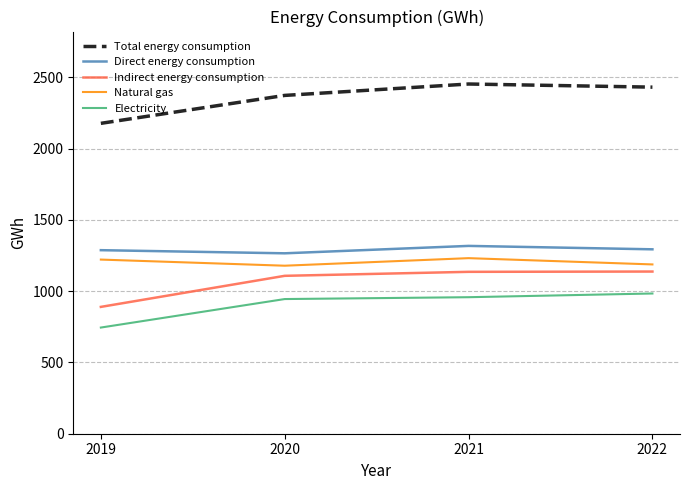

How many lines are shown in the chart?

5